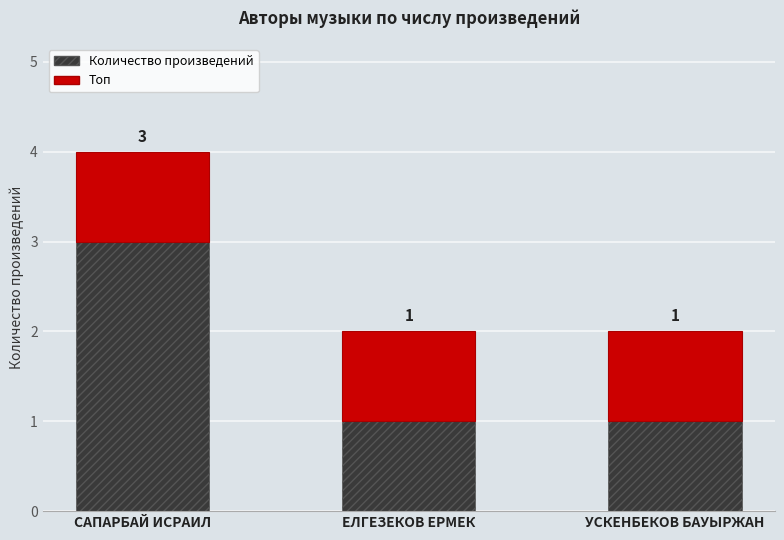

What is the maximum value for Количество произведений?

3